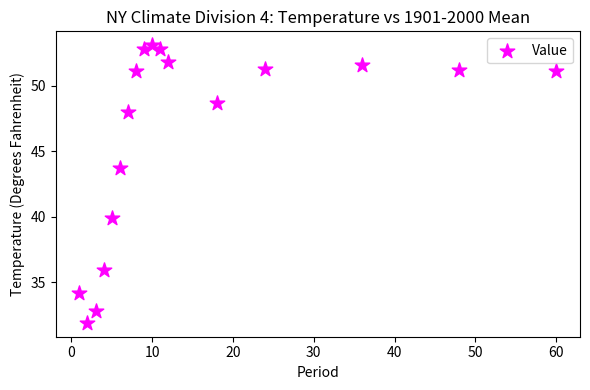

What Y value in the scatter plot is closest to 42?

43.7